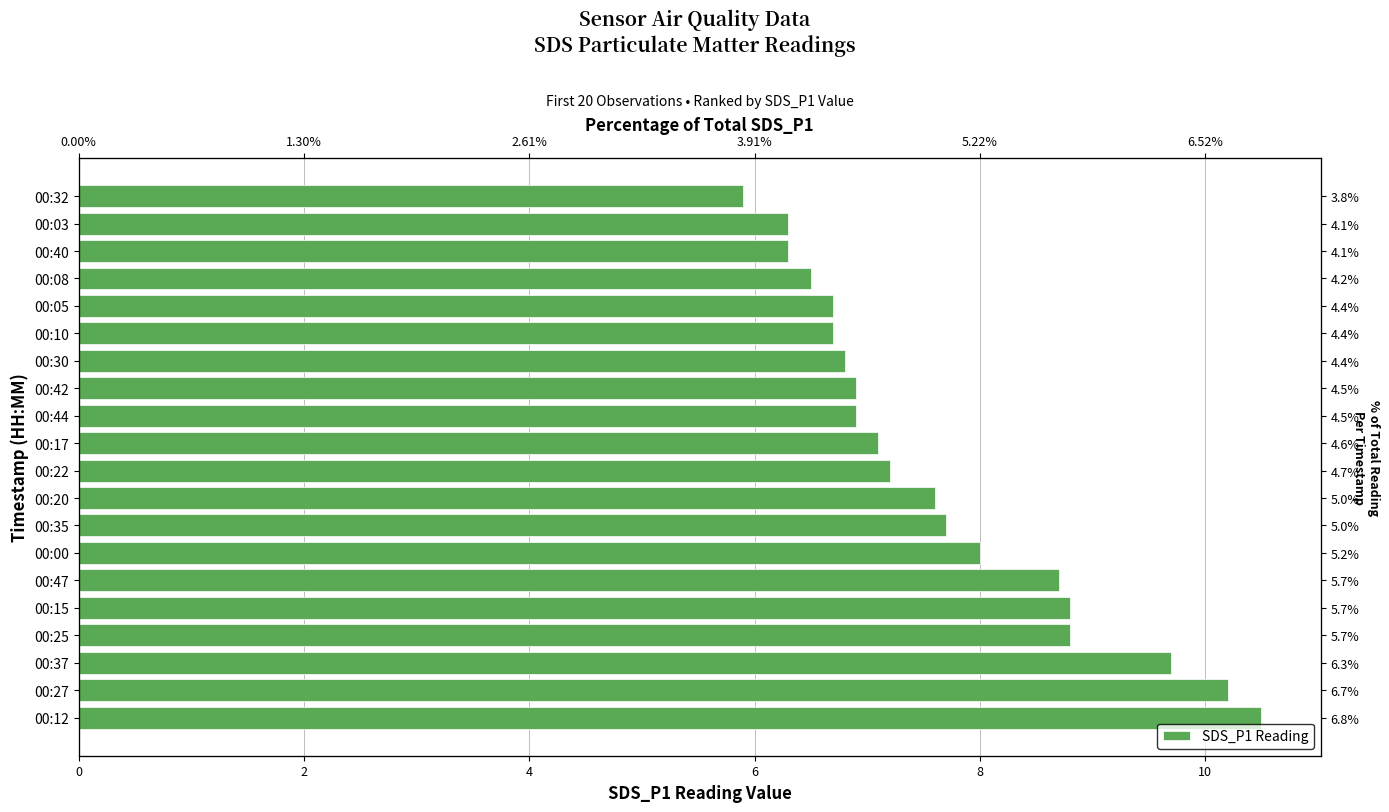

What is the average value?

7.7